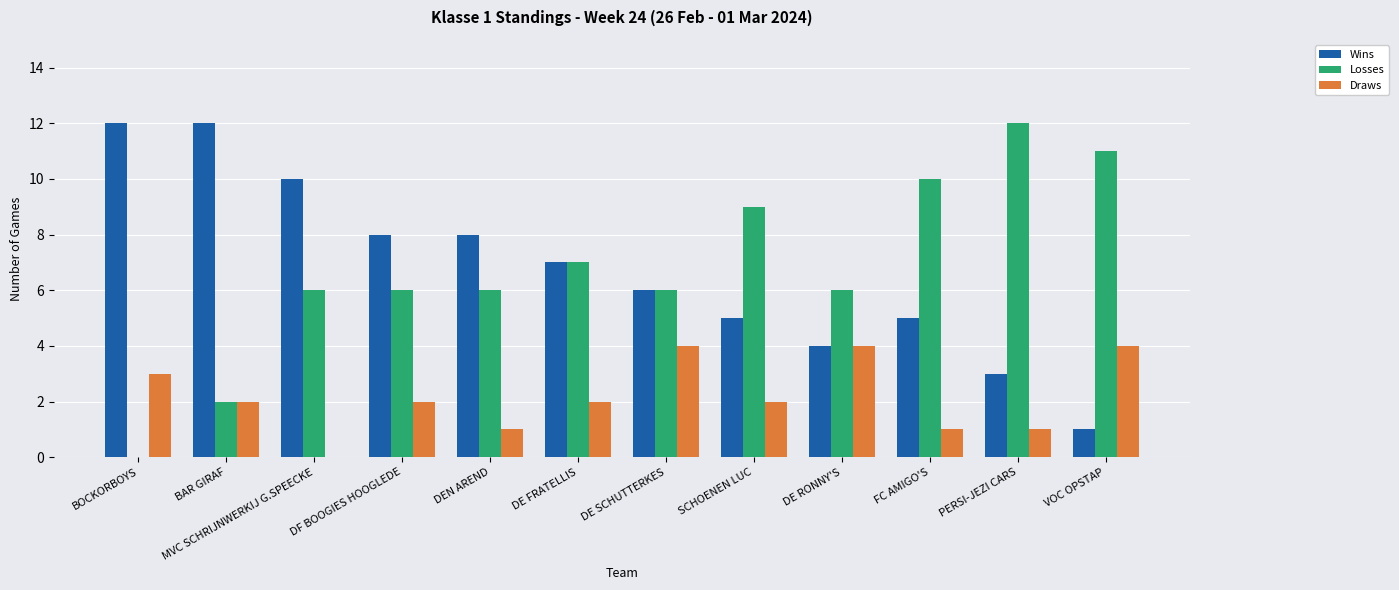

Is the value of Wins at DE FRATELLIS greater than the value of Losses at BOCKORBOYS?

Yes